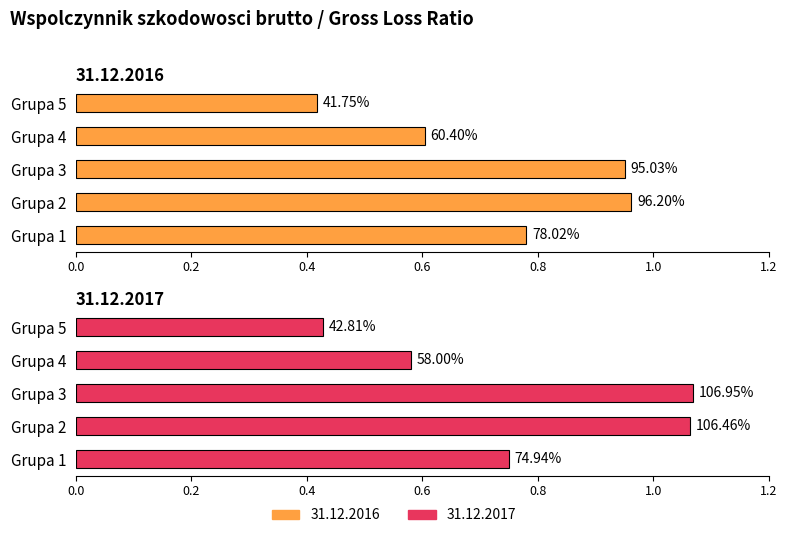

At how many categories does at least one series exceed 0?

5